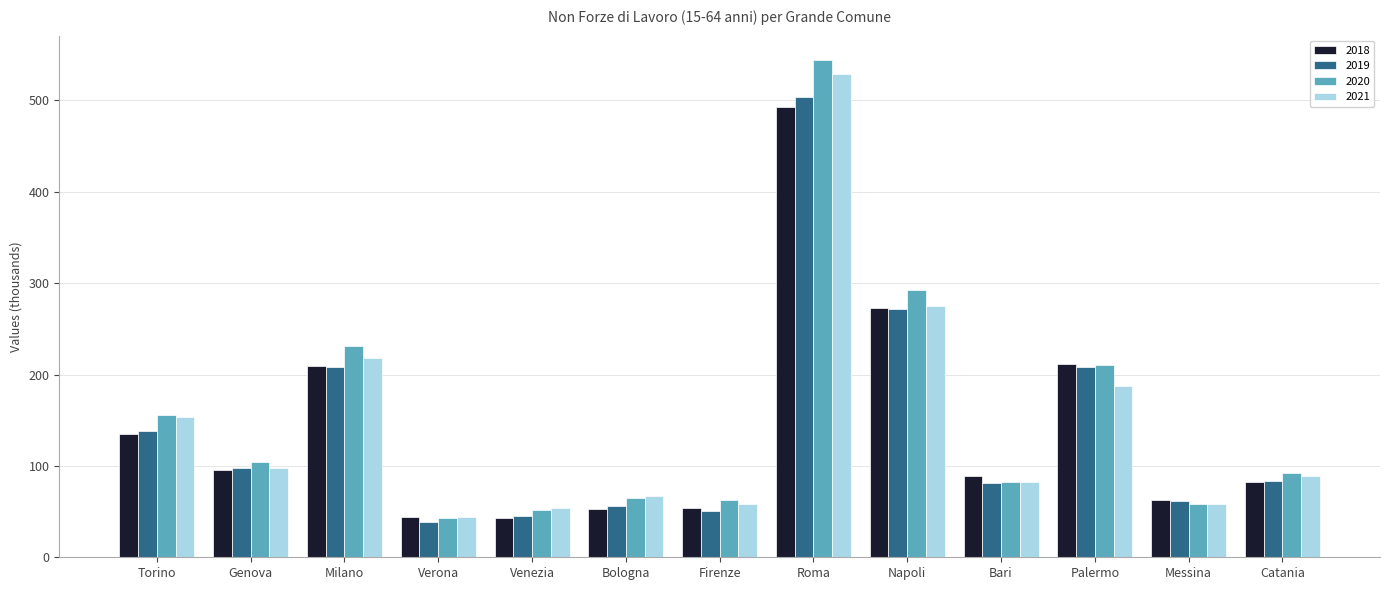

What is the label of the 8th bar from the left?

Roma